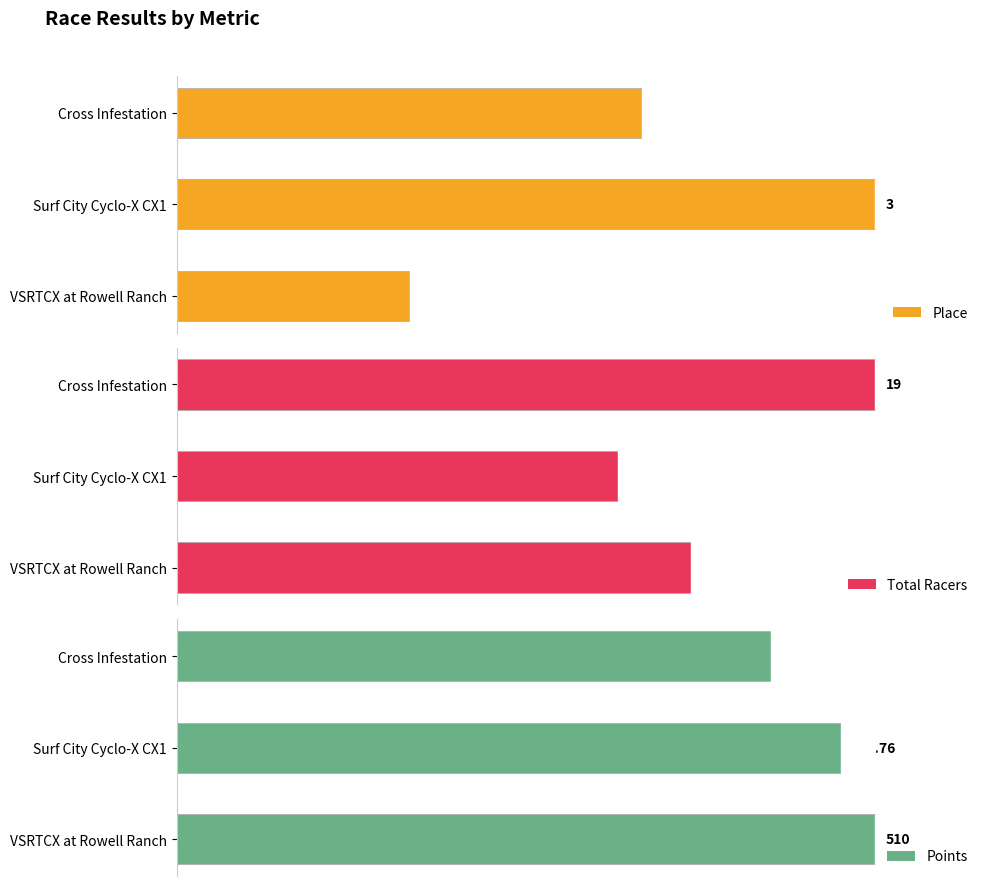

The value of Place at Surf City Cyclo-X CX1 is 68.4. True or false?

False